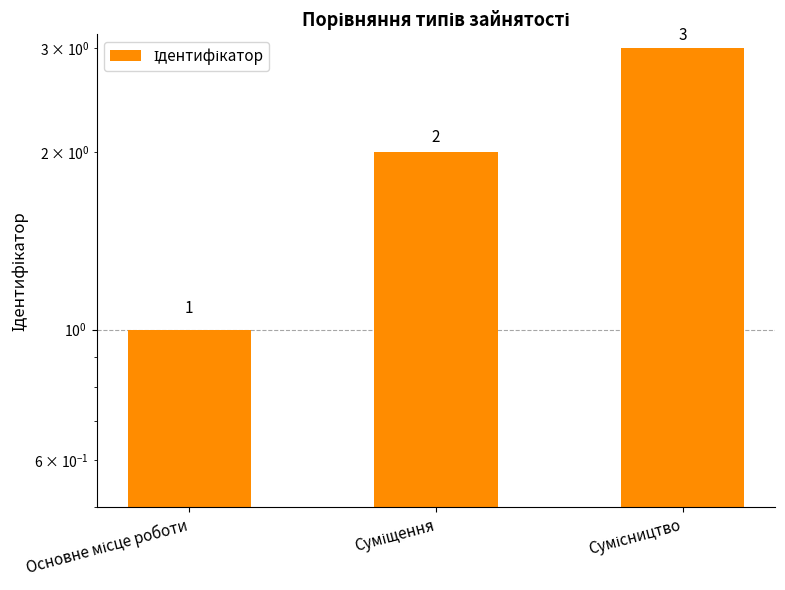

What is the change in value from Основне місце роботи to Сумісництво?

+2